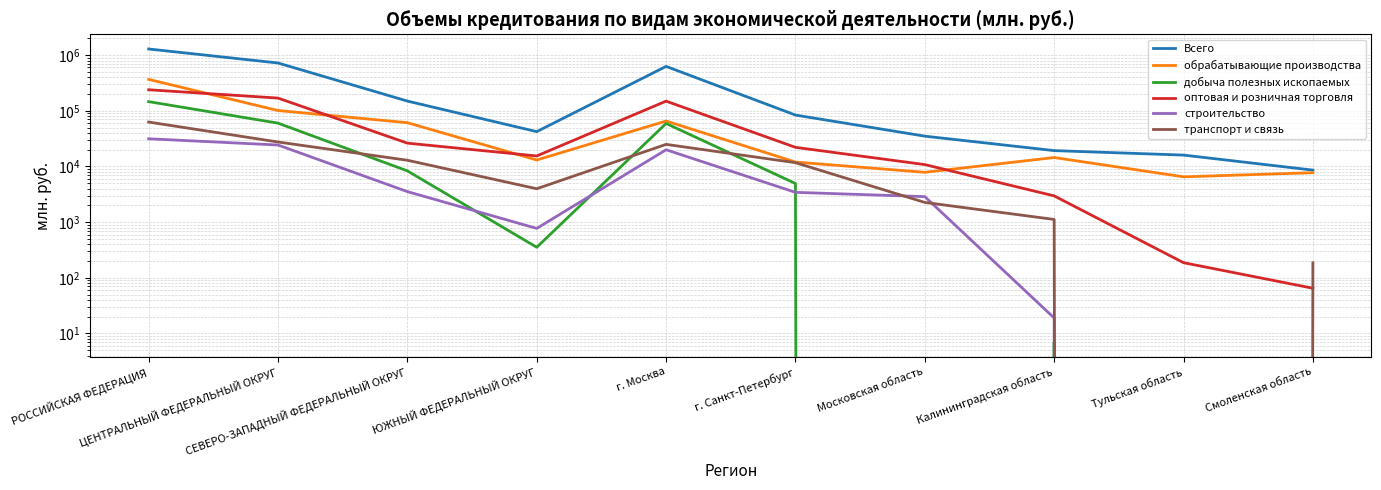

Which series has the largest total across all categories?

Всего